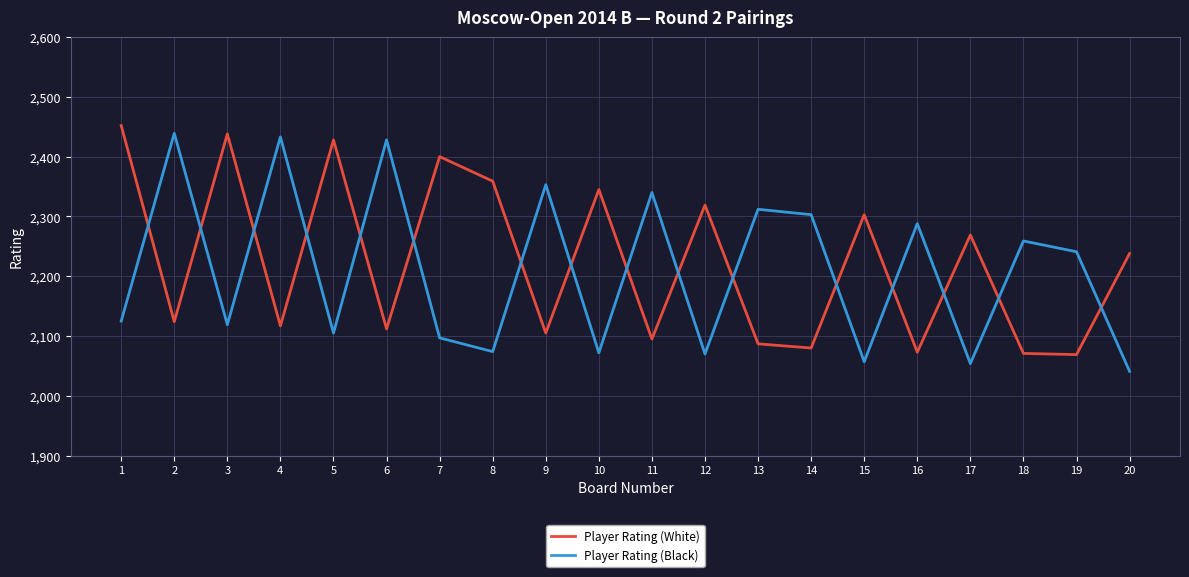

What is the approximate value of Player Rating (Black) at 13?

2312